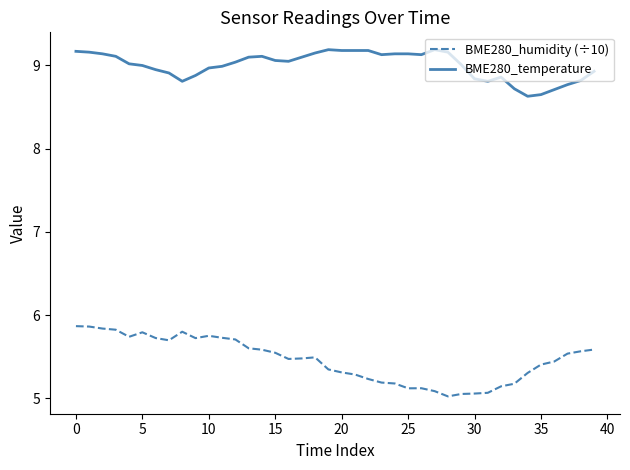

Which series has the largest total across all categories?

BME280_temperature